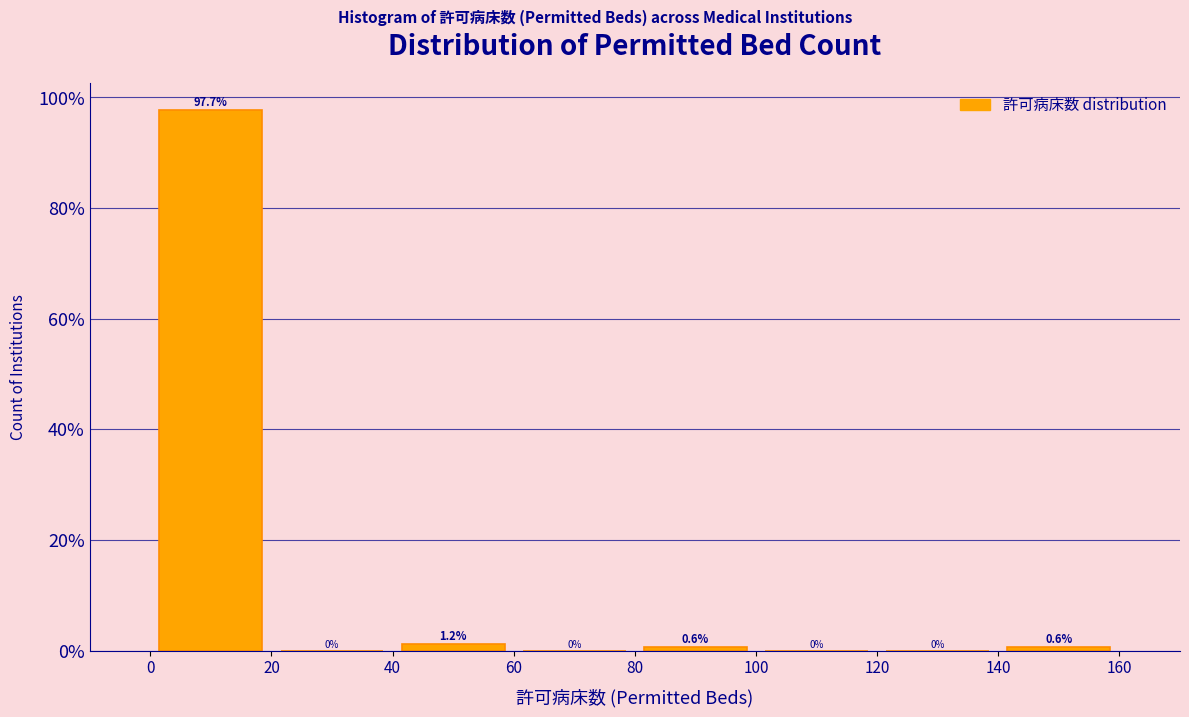

Reading left to right, transcribe this chart: for each bar, give the range it covers on the x-axis and its height.

0 to 20: 97.7
20 to 40: 0.0
40 to 60: 1.2
60 to 80: 0.0
80 to 100: 0.6
100 to 120: 0.0
120 to 140: 0.0
140 to 160: 0.6